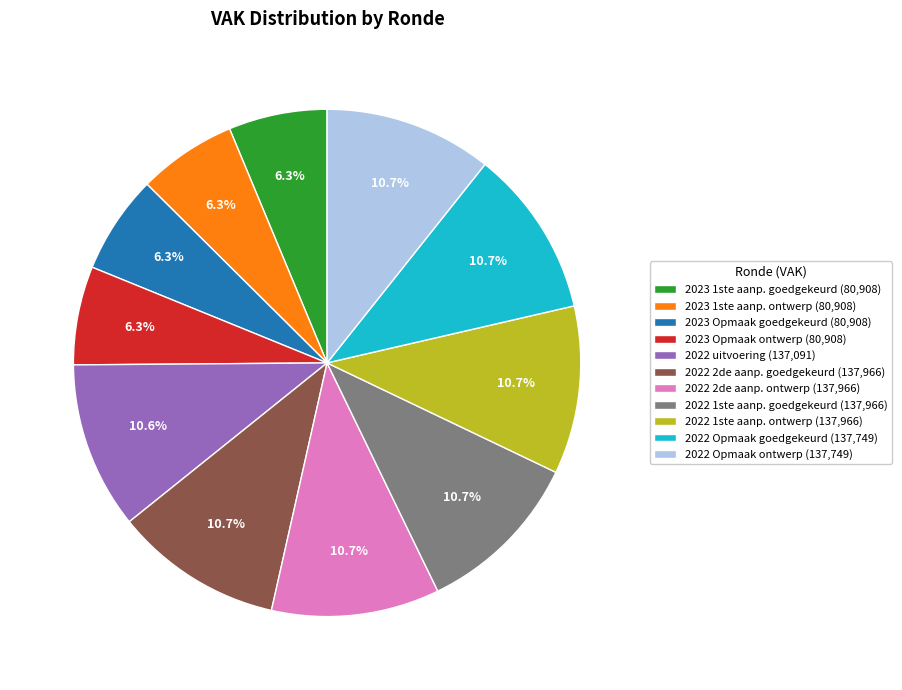

Approximately how many times larger is the value at 2022 1ste aanp. ontwerp (137,966) compared to 2022 Opmaak ontwerp (137,749)?

1.0